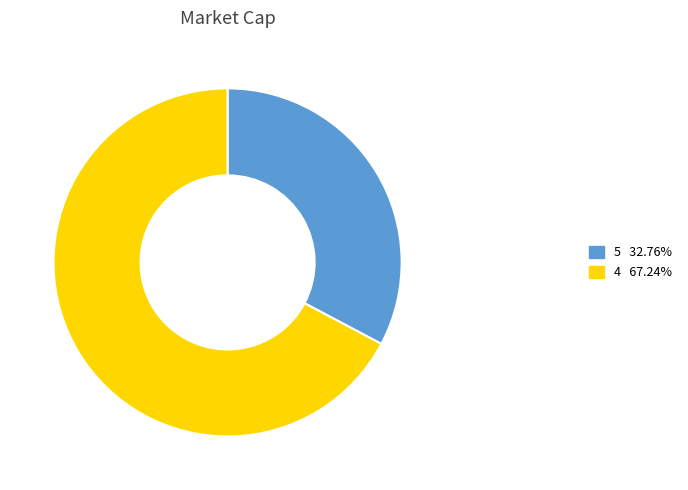

Which slice is the smallest?

5